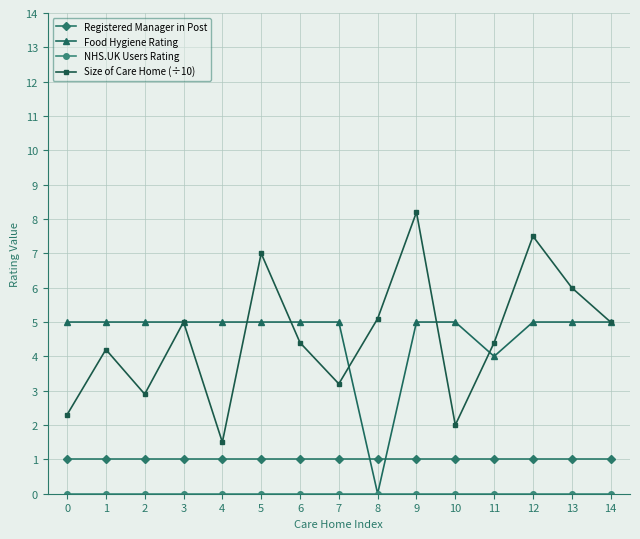

Which series has the largest range (max minus min)?

Size of Care Home (÷10)